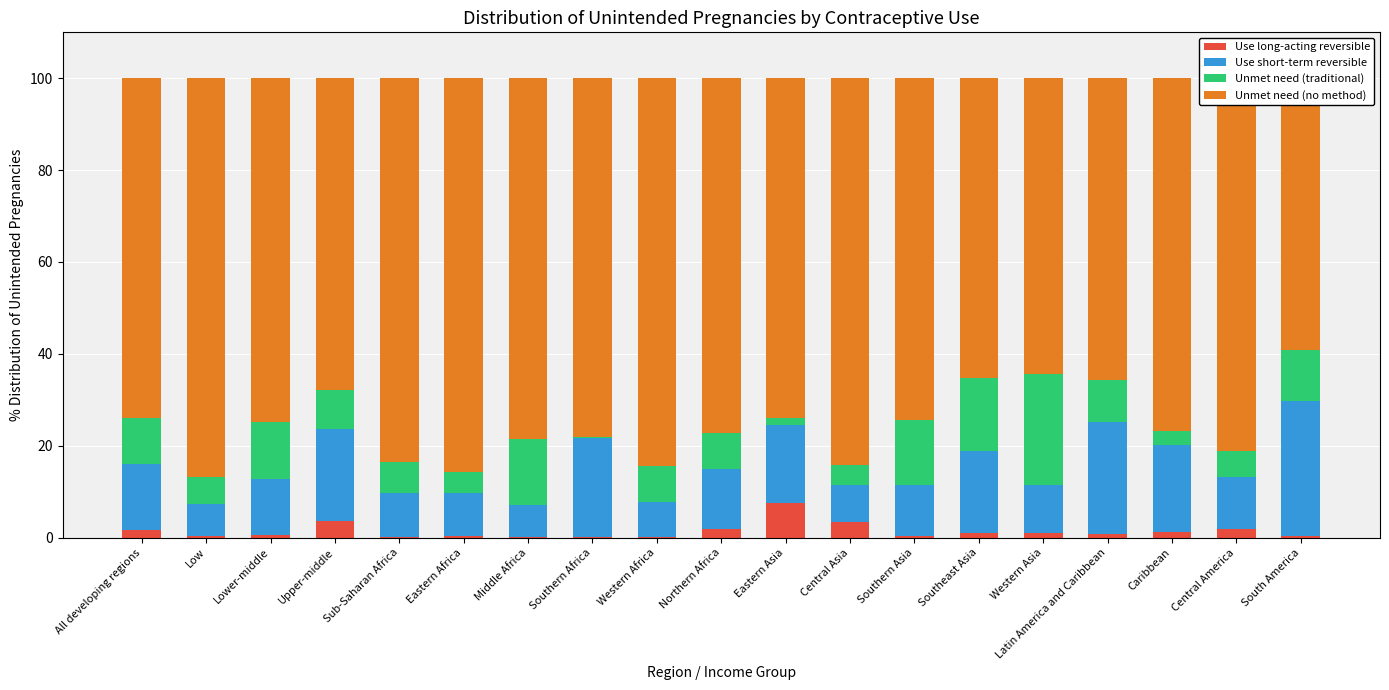

How many bars are there in each group?

4